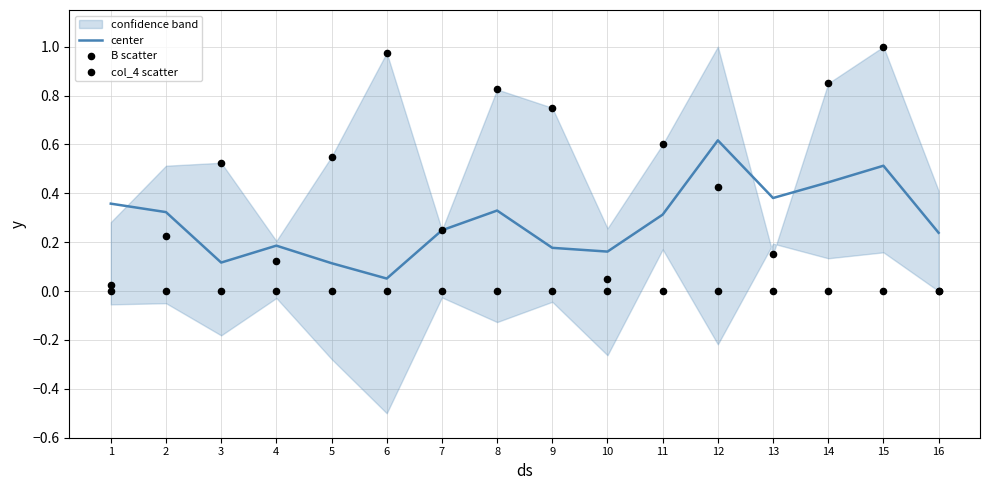

At how many categories does at least one series exceed 0?

16